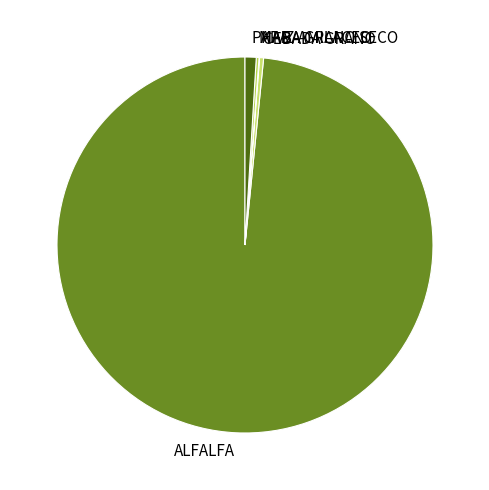

Does PAPA represent more than half of the total?

No